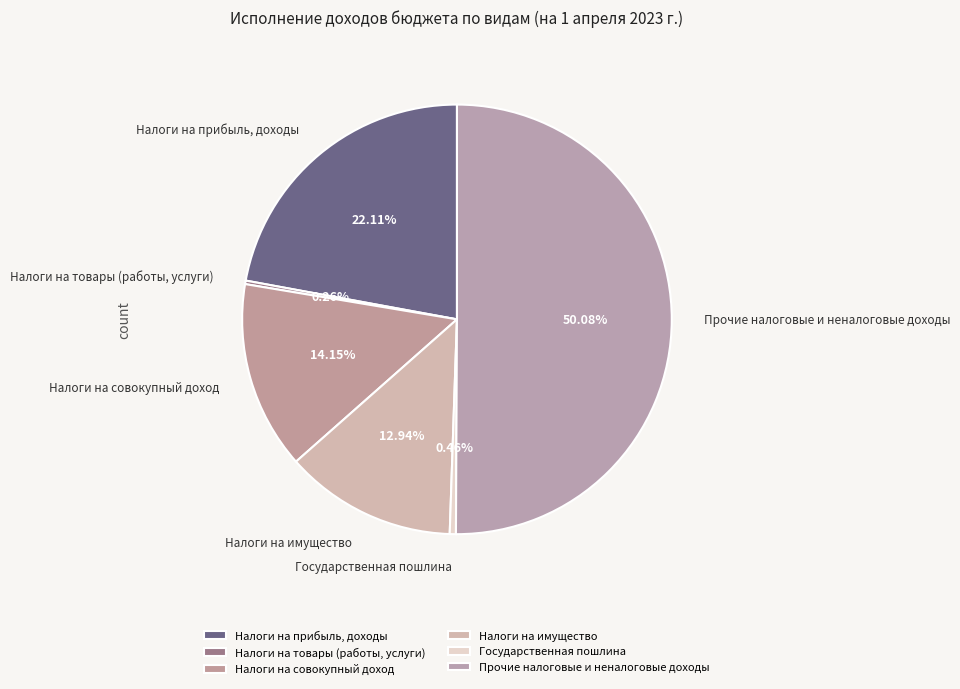

Which category has the biggest portion of the pie?

Прочие налоговые и неналоговые доходы